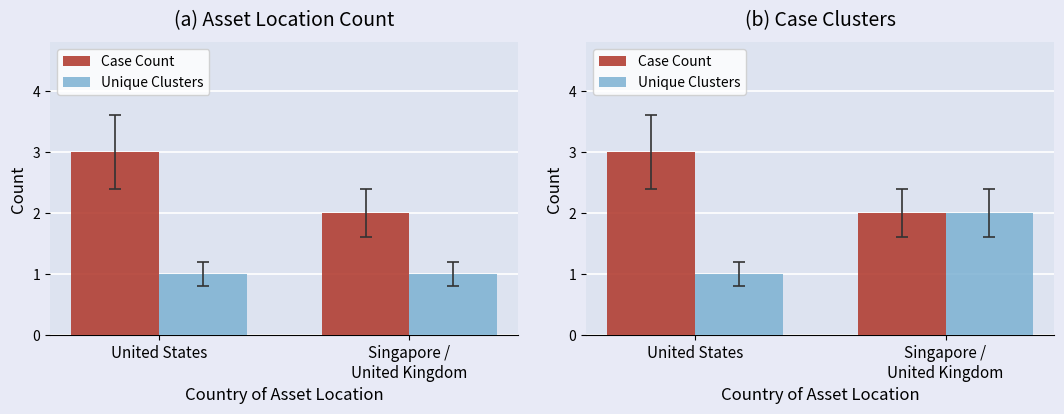

List the labels in order of Case Count value, largest first.

United States, Singapore /
United Kingdom